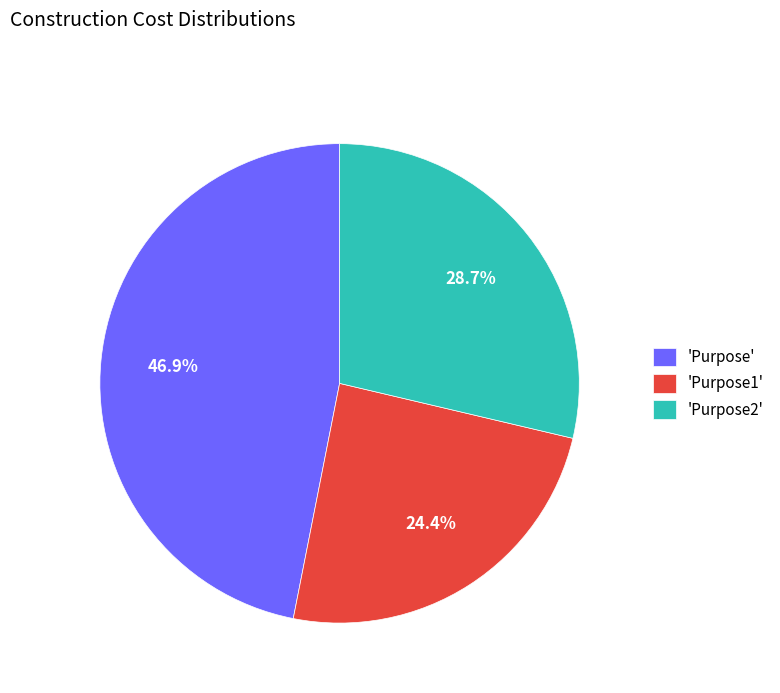

Does any single category account for the majority?

No